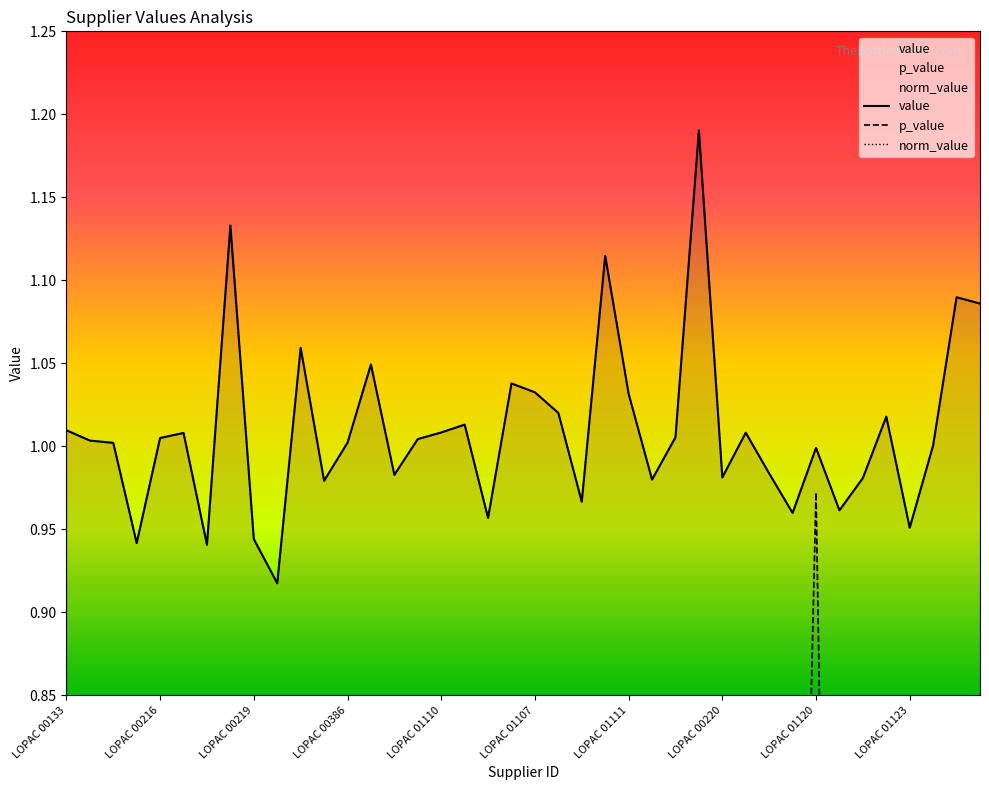

True or false: p_value and value intersect in this chart.

False